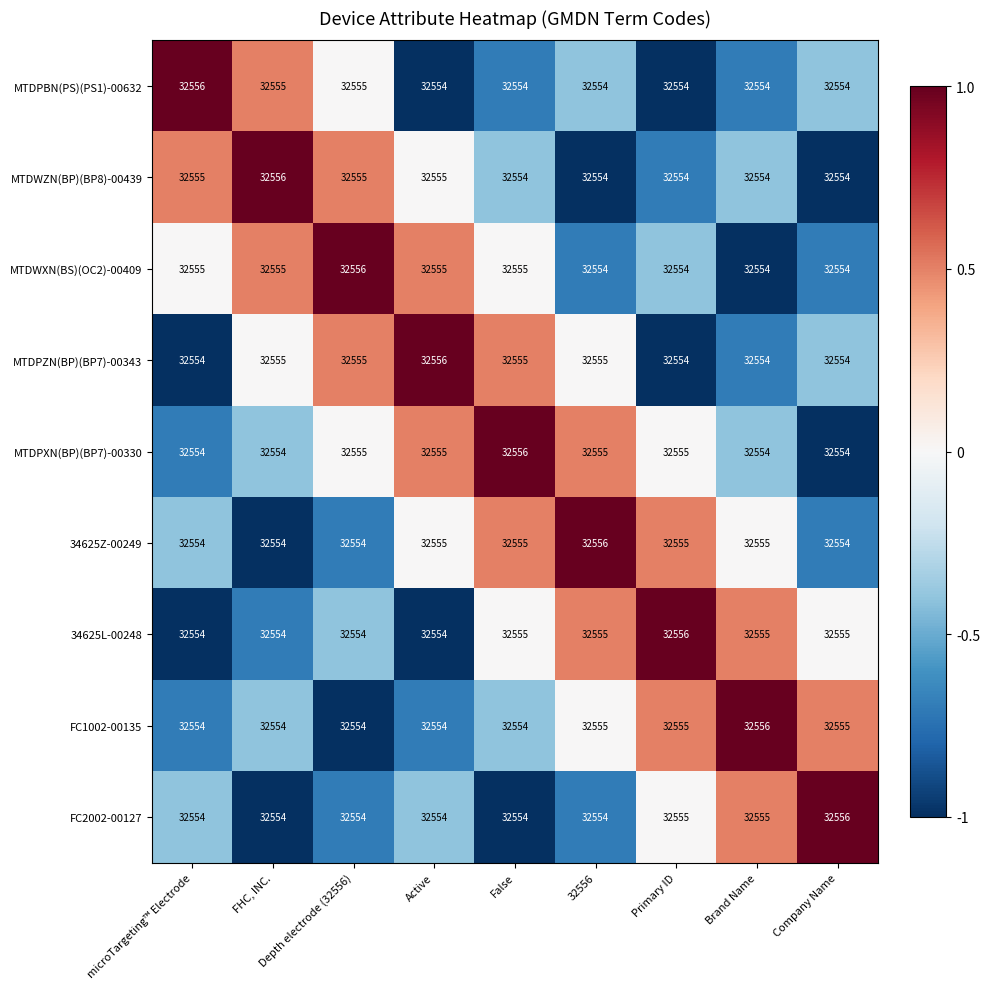

What is the sum of the MTDPXN(BP)(BP7)-00330 values at Depth electrode (32556) and microTargeting™ Electrode?

65109